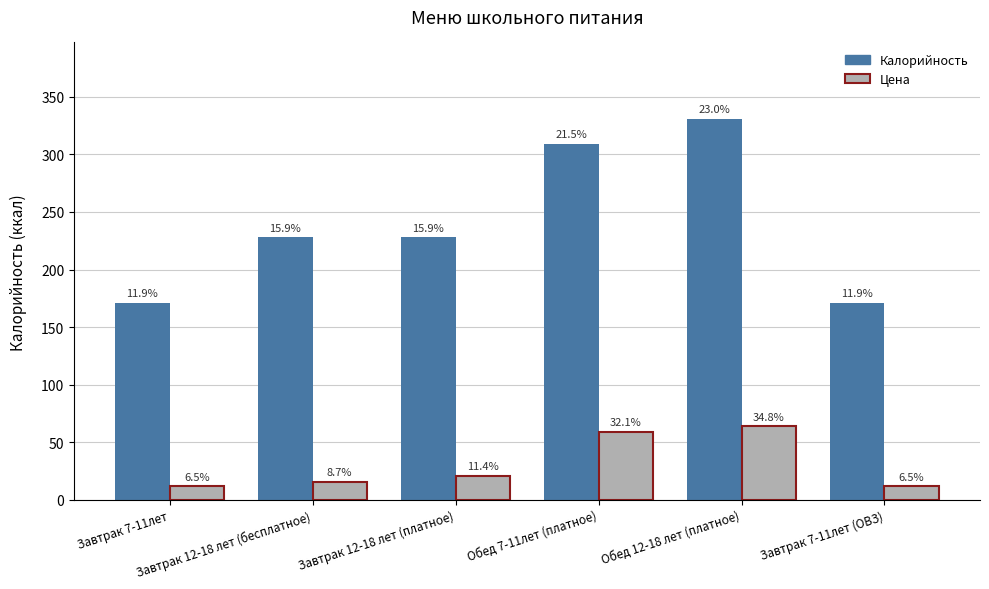

Which has a higher value, Завтрак 7-11лет (ОВЗ) or Завтрак 7-11лет?

Завтрак 7-11лет (ОВЗ)